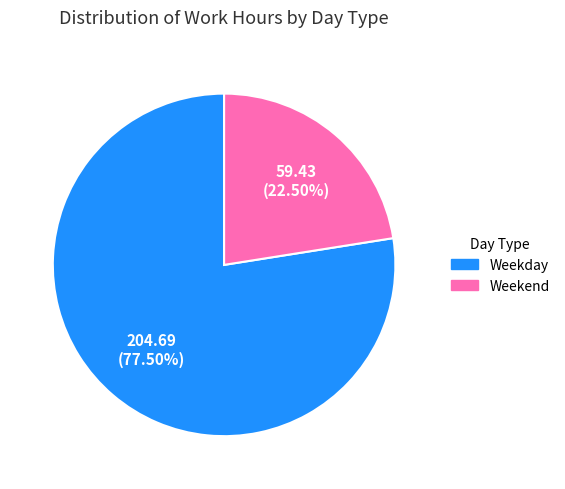

Is the sum of Weekend and Weekday greater than half?

Yes